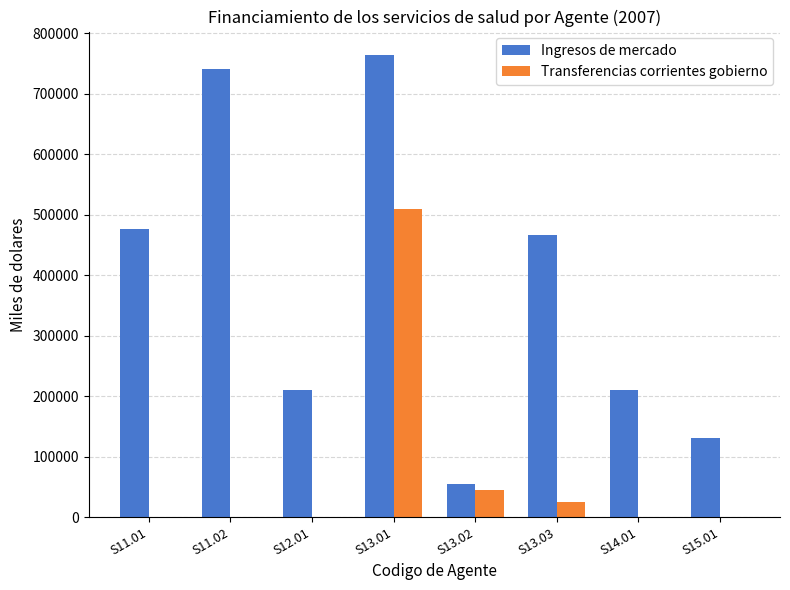

Where is Ingresos de mercado nearest to the value 409142?

S13.03